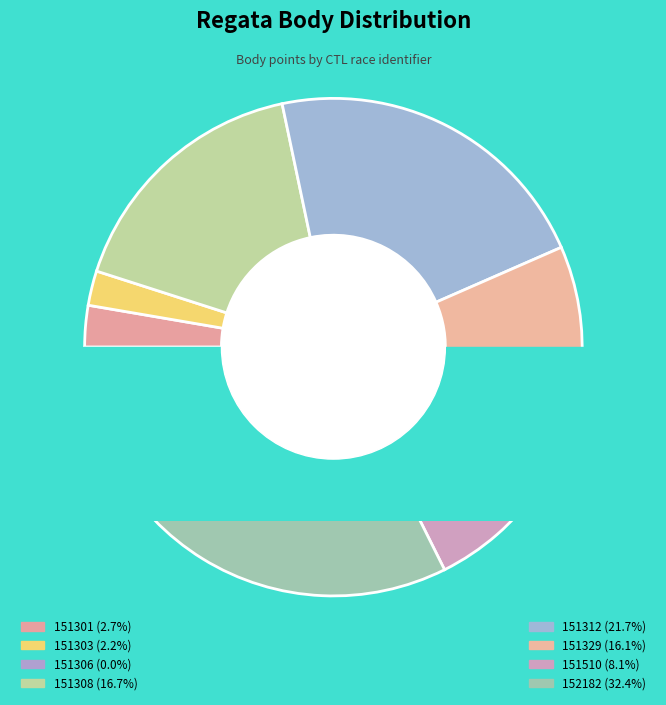

Count the number of slices in the pie.

8